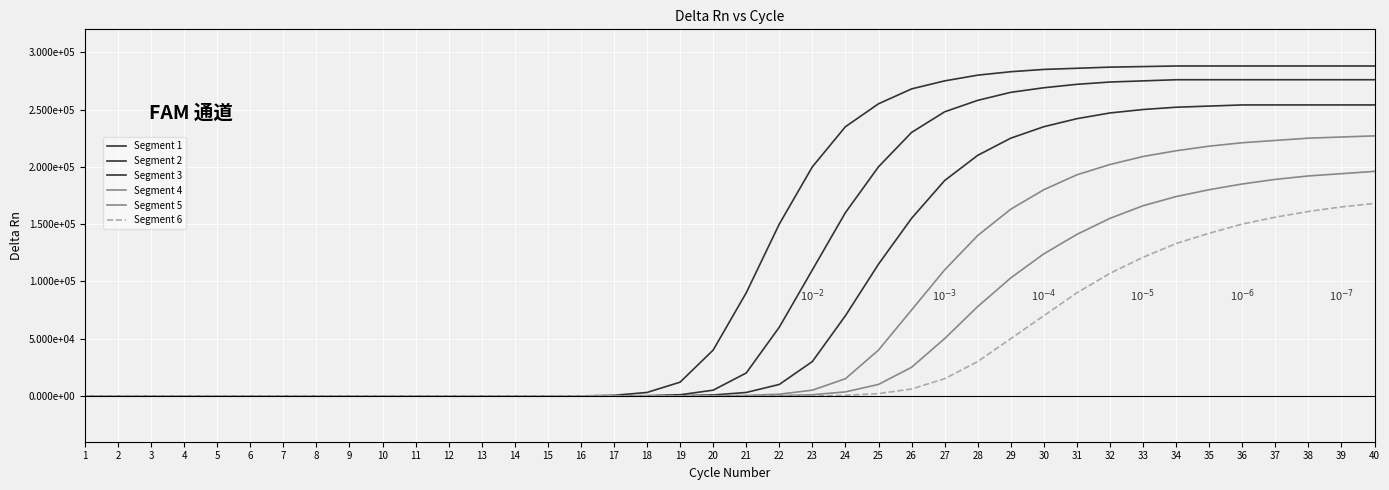

Is the value of Segment 5 at 7 greater than the value of Segment 1 at 26?

No